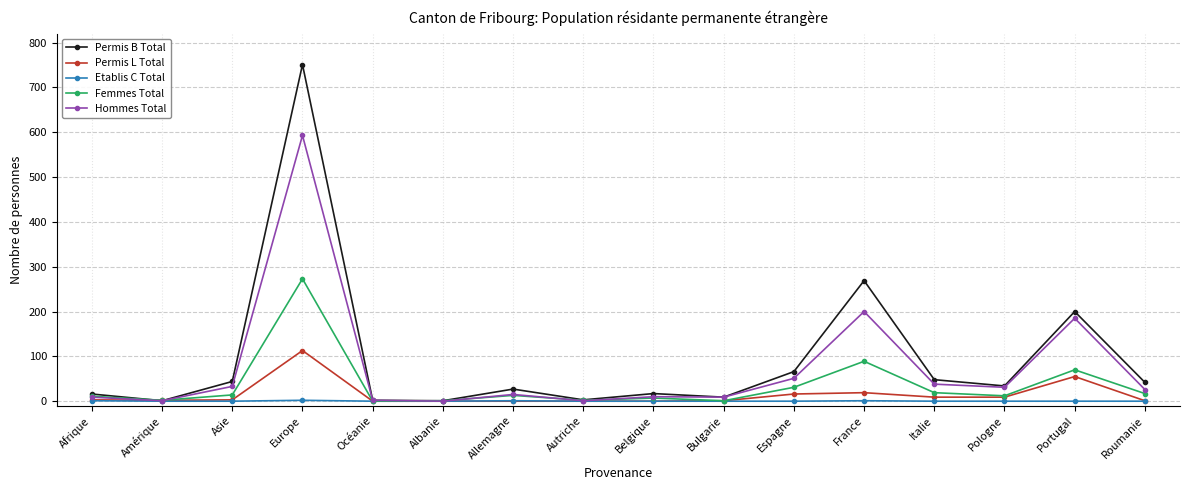

How many data points in Hommes Total are less than 26?

8